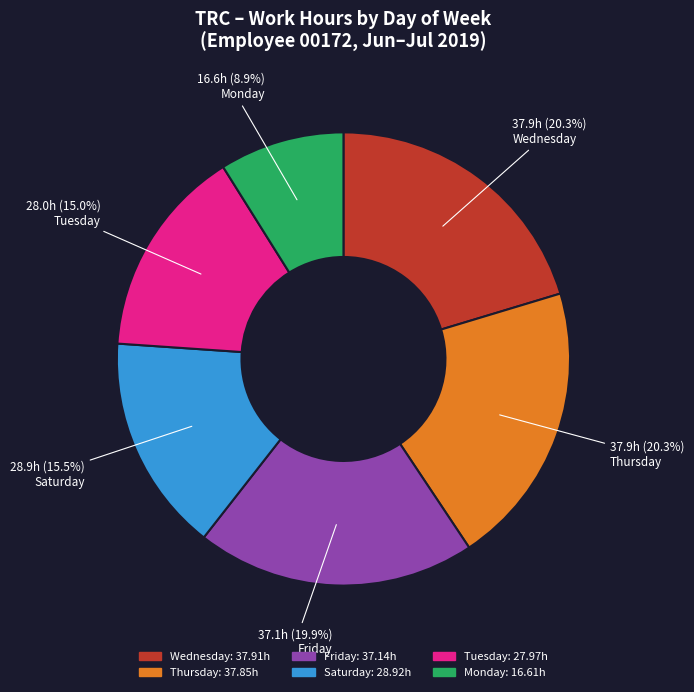

Is there a majority slice in this chart?

No